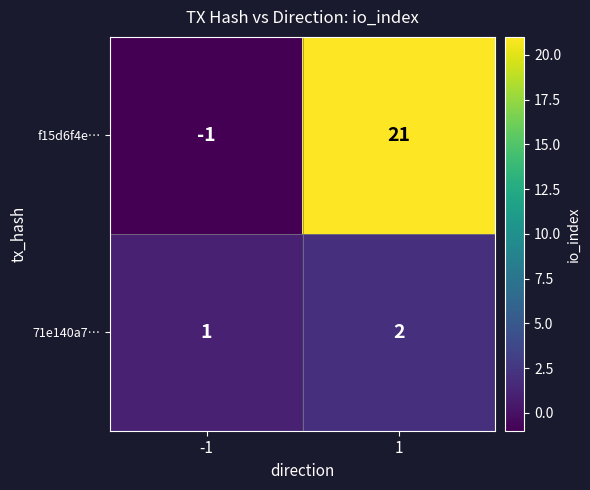

Reading left to right, what are all the values shown in this chart?

f15d6f4e…: -1	21
71e140a7…: 1	2